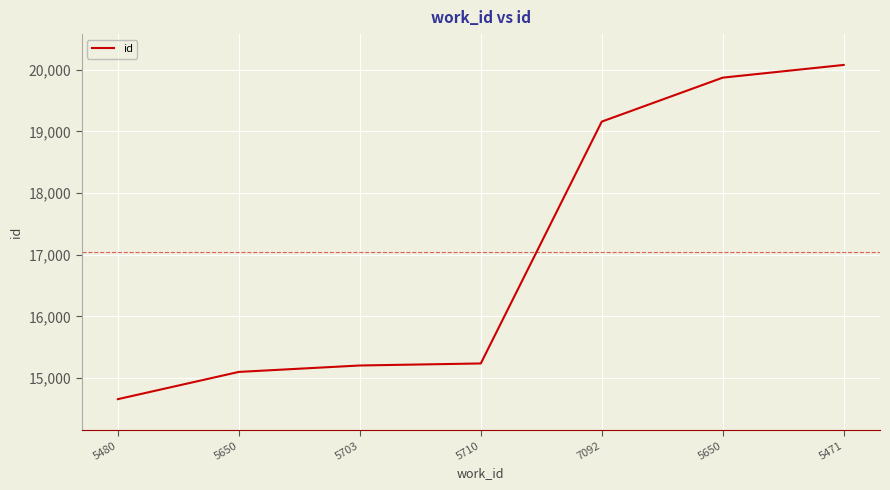

What is the average value?

17045